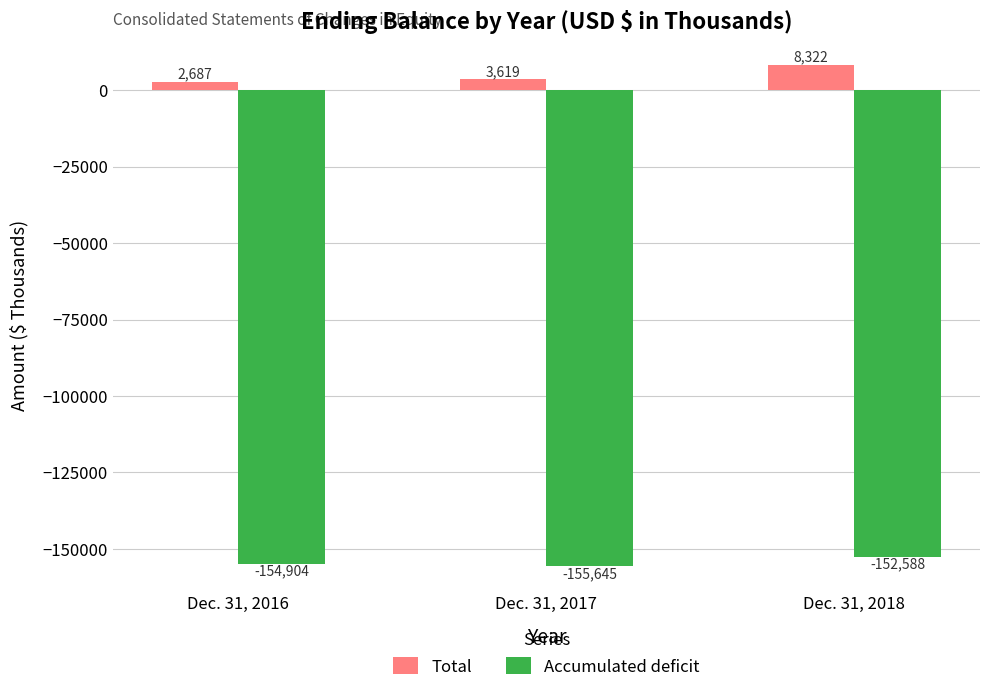

Reading right to left, extract all data points from this chart.

Total: Dec. 31, 2018=8322	Dec. 31, 2017=3619	Dec. 31, 2016=2687
Accumulated deficit: Dec. 31, 2018=-152588	Dec. 31, 2017=-155645	Dec. 31, 2016=-154904